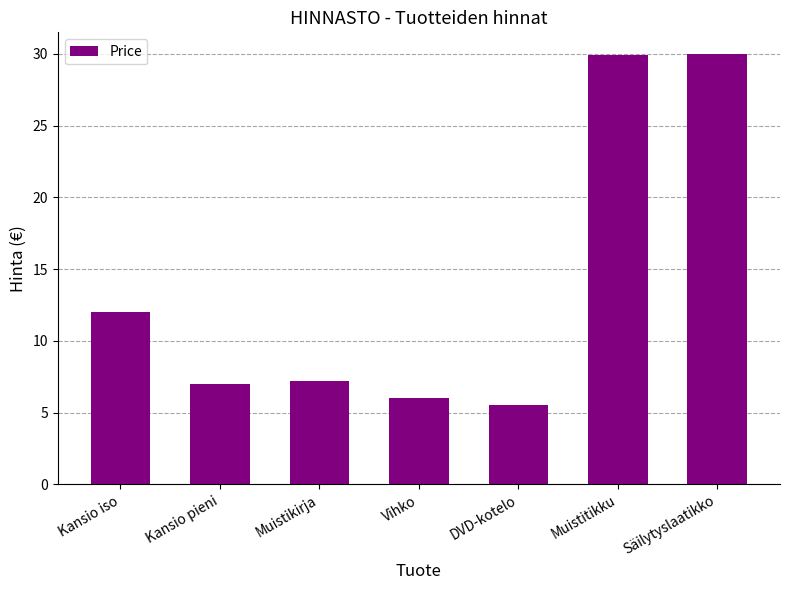

Read the value at Kansio pieni.

7.0